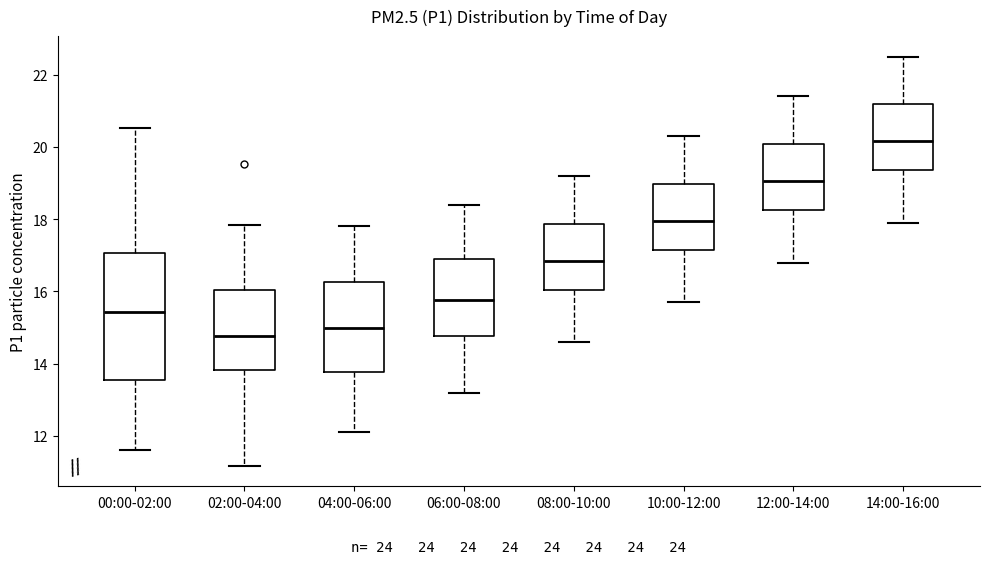

Which box is the tallest, from its lower edge to its upper edge?

00:00-02:00